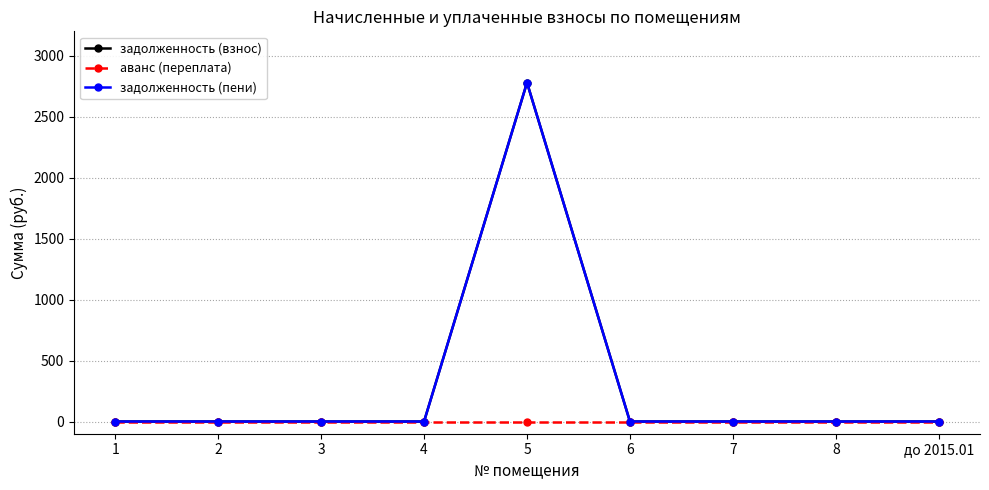

Reading right to left, extract all data points from this chart.

задолженность (взнос): 0.0	0.0	0.0	0.0	2779.2	0.0	0.0	0.0	0.0
аванс (переплата): 0.0	0.0	0.0	0.0	0.0	0.0	0.0	0.0	0.0
задолженность (пени): 0.0	0.0	0.0	0.0	2779.2	0.0	0.0	0.0	0.0